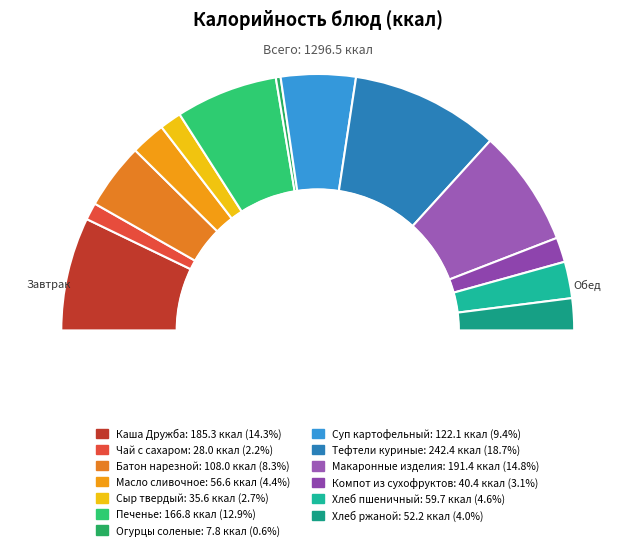

To the nearest percent, what portion does Хлеб ржаной represent?

4%